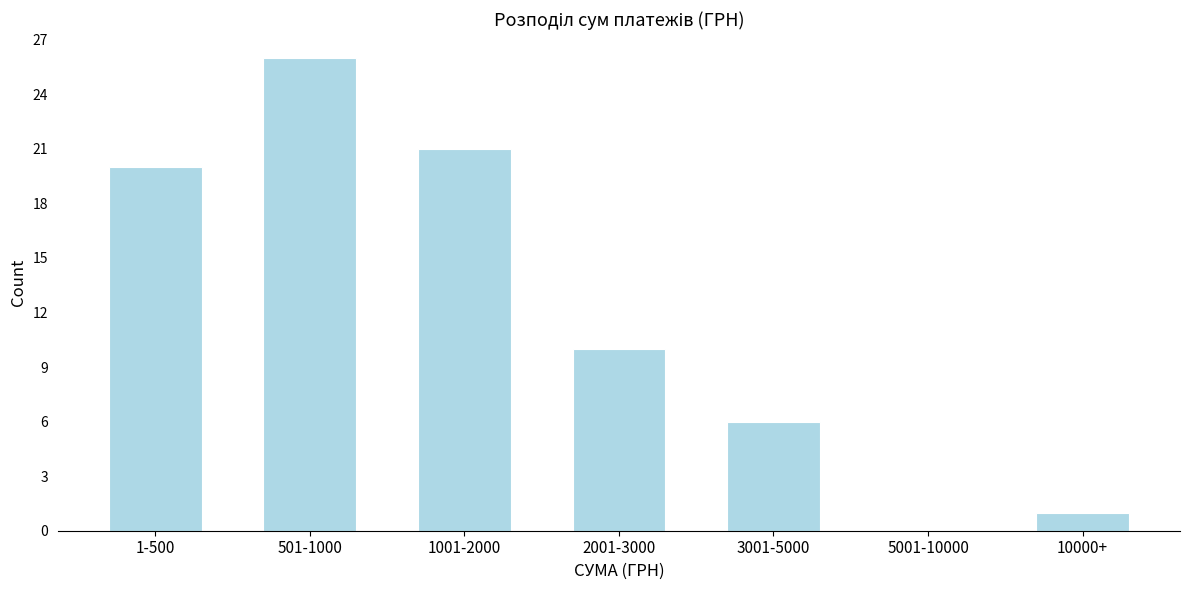

Reading right to left, what are all the values shown in this chart?

10000+=1	5001-10000=0	3001-5000=6	2001-3000=10	1001-2000=21	501-1000=26	1-500=20